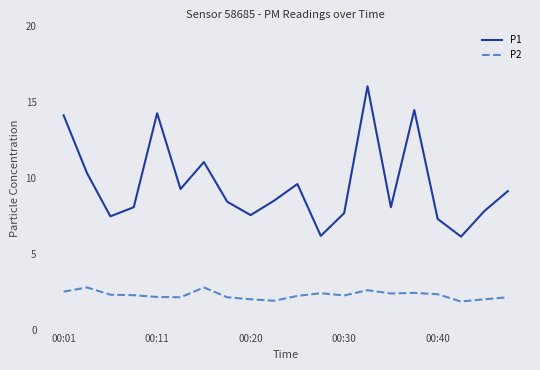

What is the sum of all P1 values?

191.5